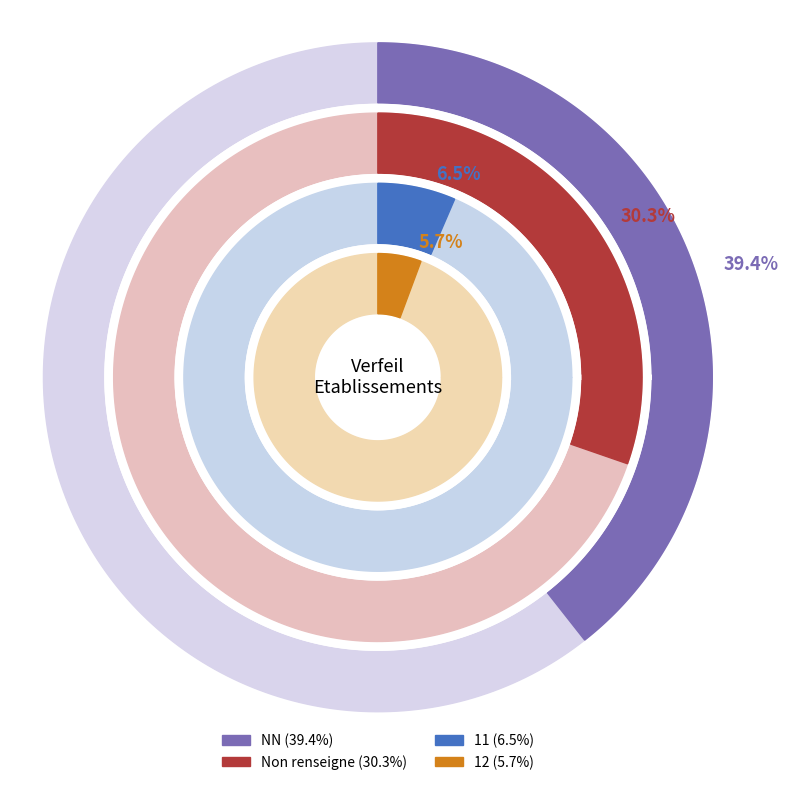

Which slice is the largest?

NN